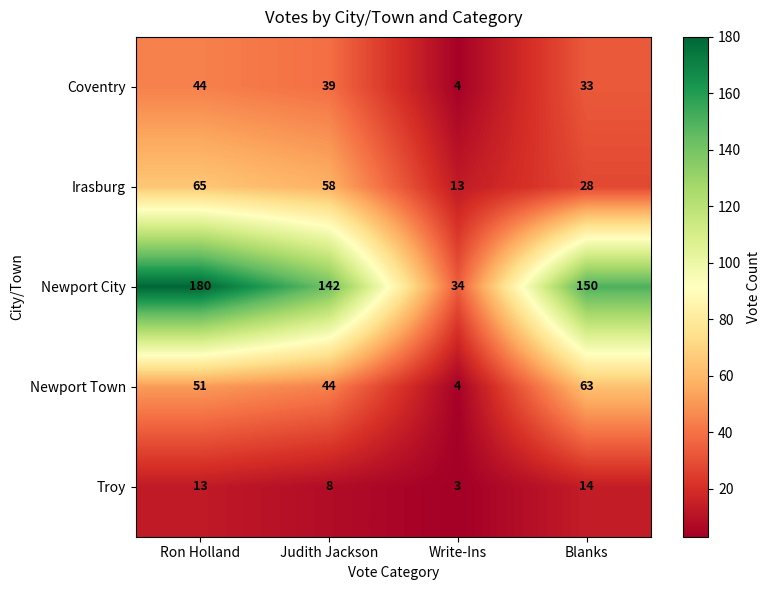

Is the value of Newport Town at Blanks greater than the value of Irasburg at Judith Jackson?

Yes